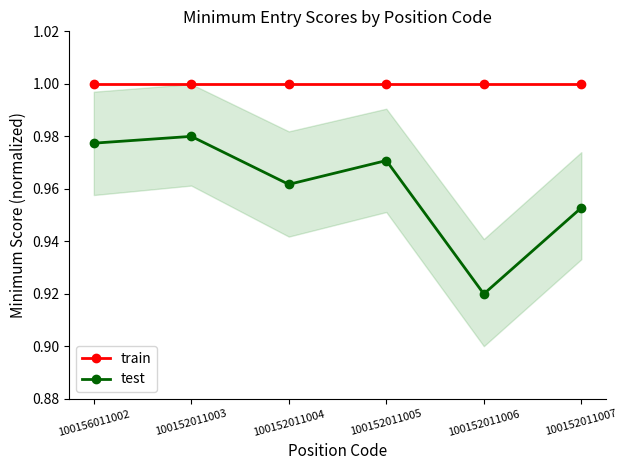

What is the value of the train point at the 6th from the left?

1.0